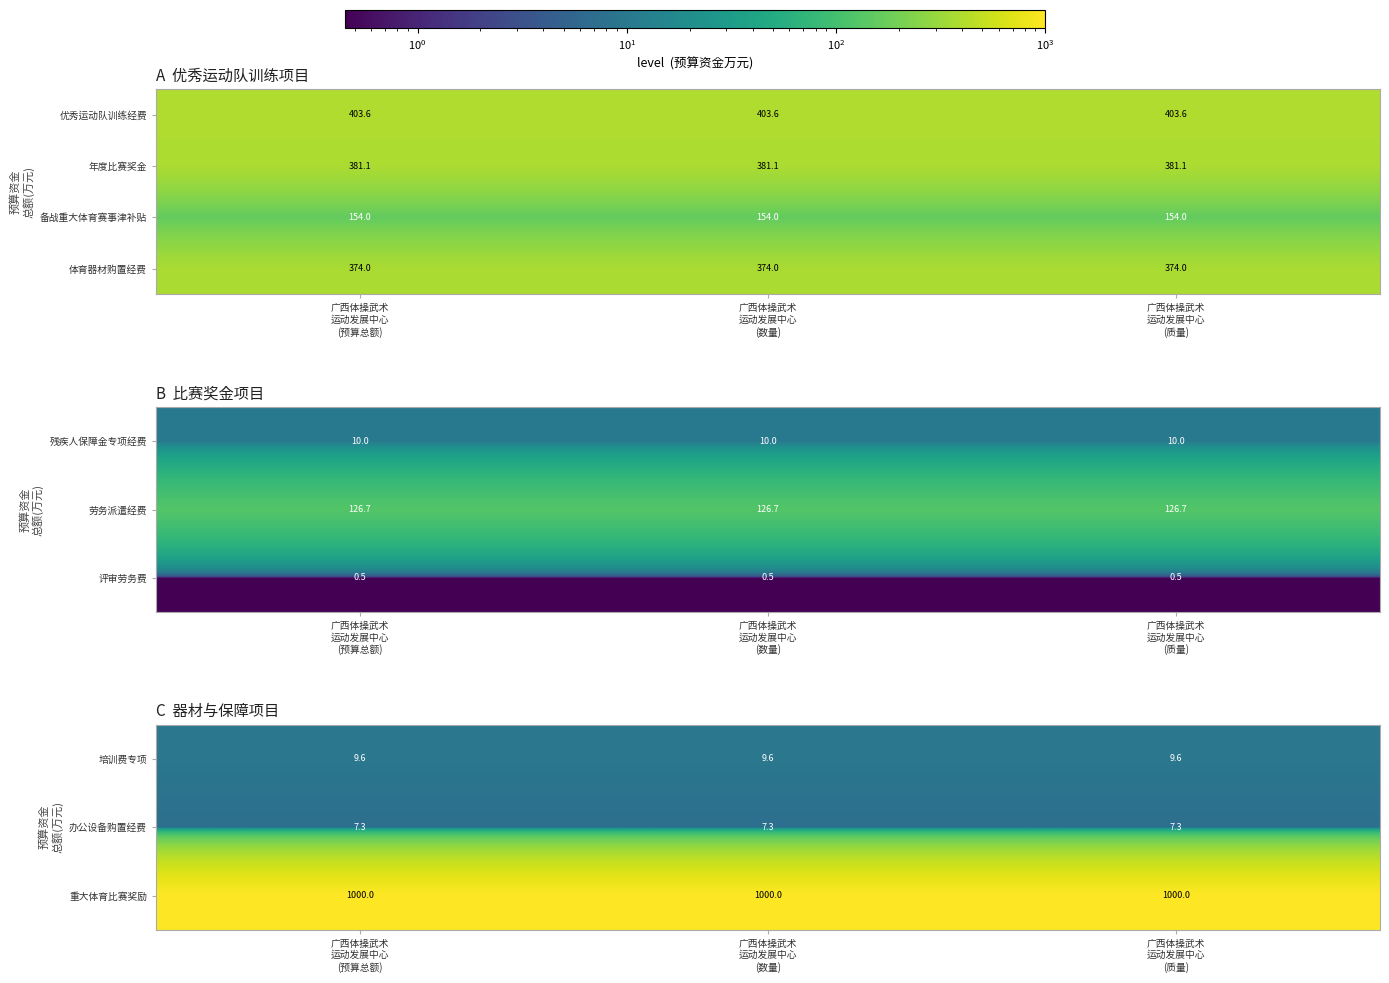

How many categories are shown in the chart?

3